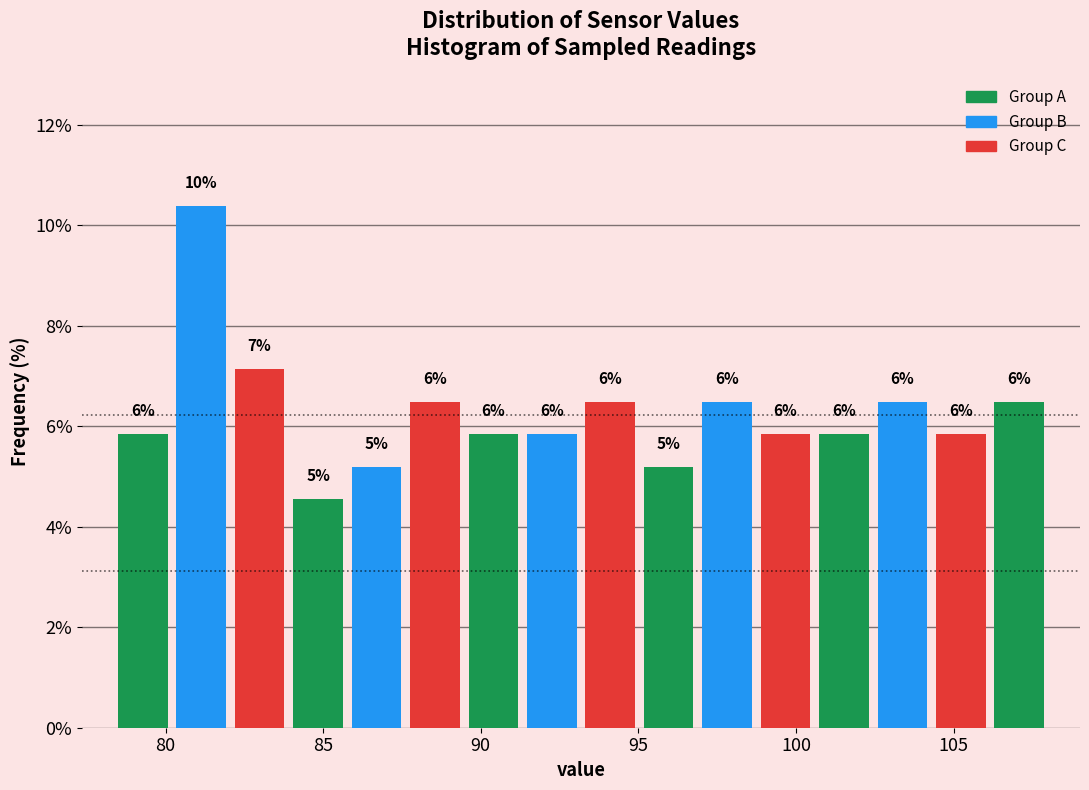

Read against the x-axis, roughly where is the centre of the tallest bar?

81.0